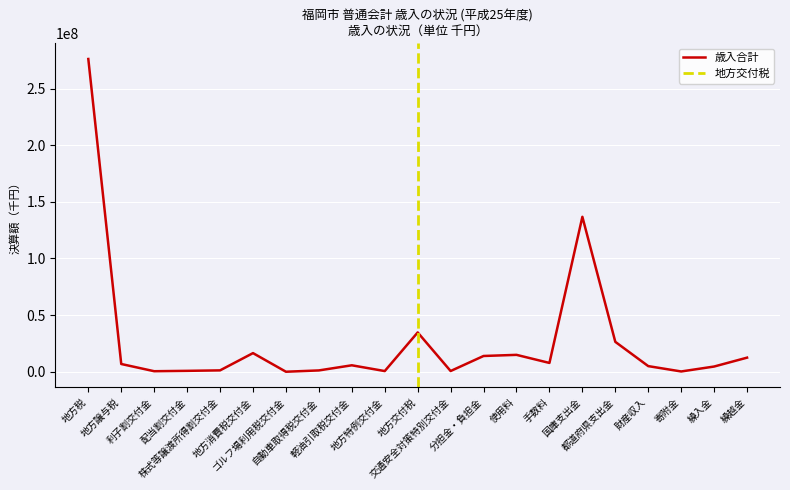

What is the sum of the values at ゴルフ場利用税交付金 and 地方特例交付金?

671345